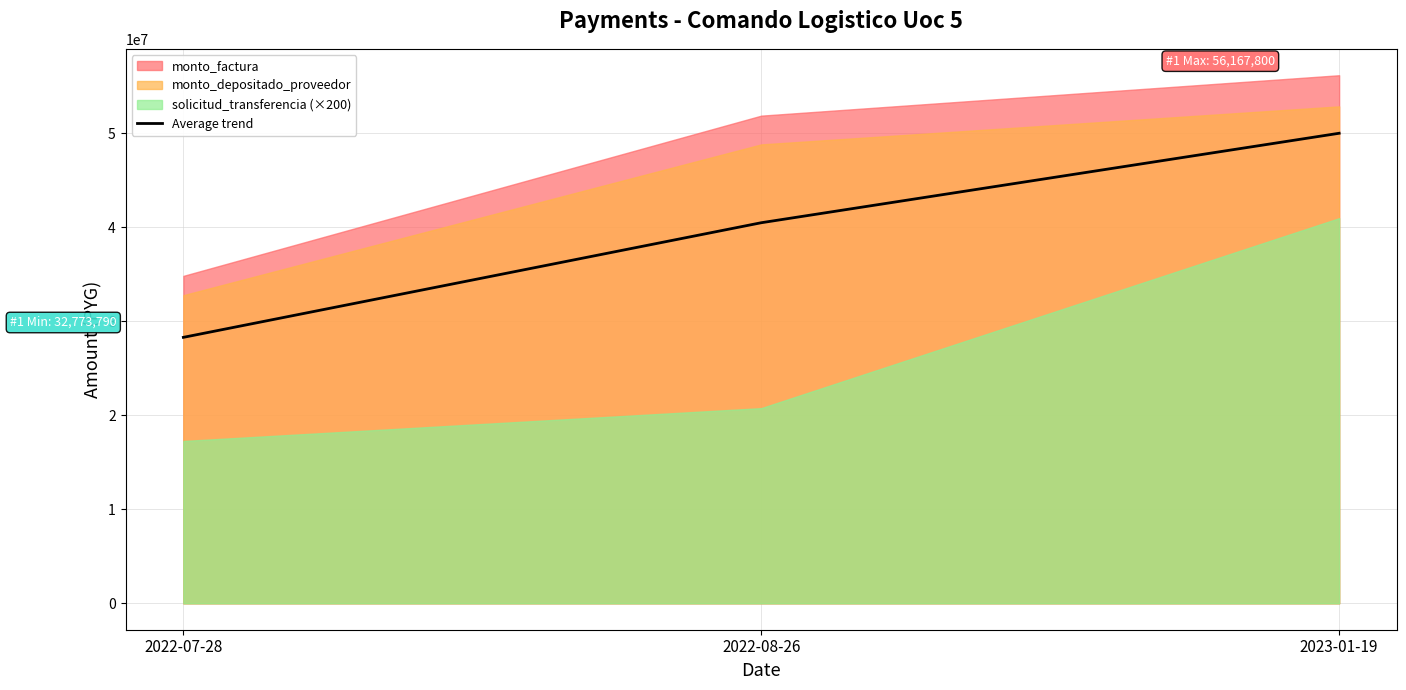

Which category has the highest value in the Average trend series?

2023-01-19